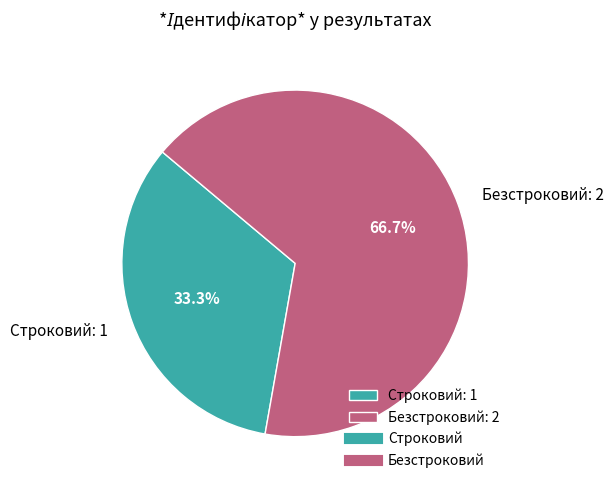

True or false: Безстроковий accounts for 67% of the total.

True